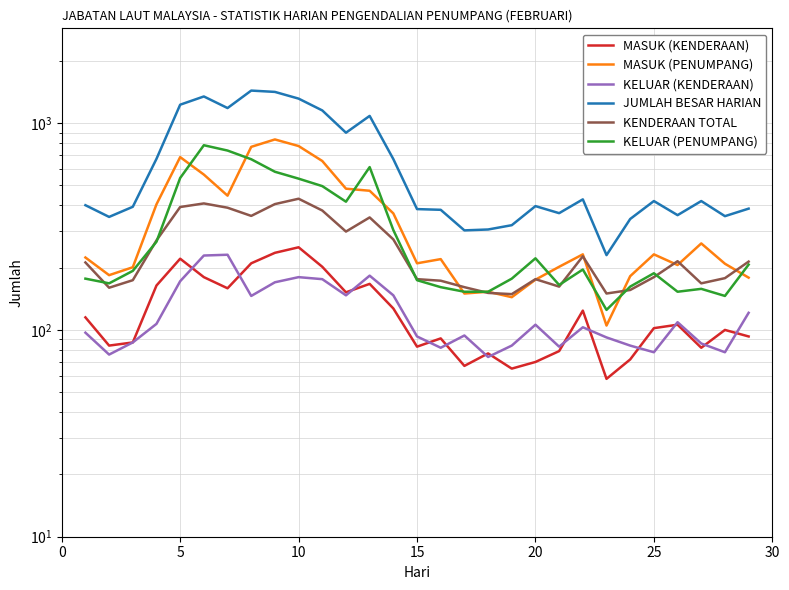

How many interior local peaks does the JUMLAH BESAR HARIAN series have?

7